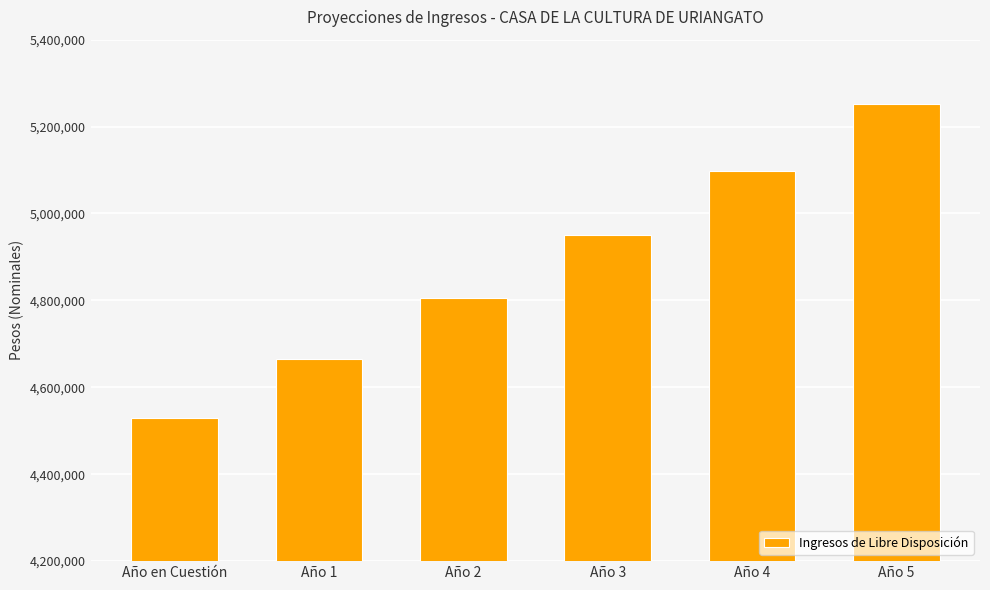

Count the number of categories in the chart.

6